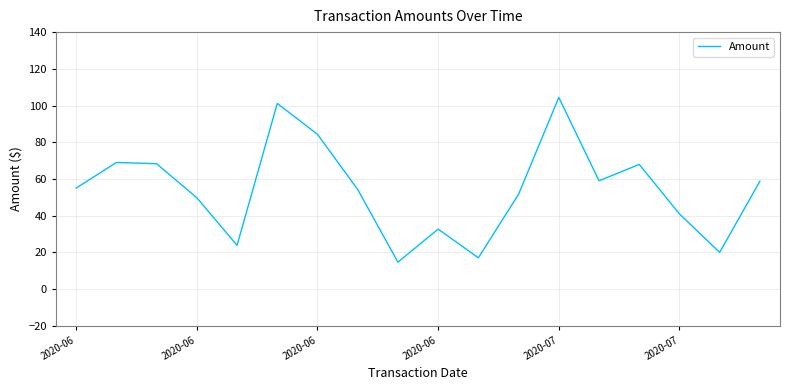

How many values are below 55?

9